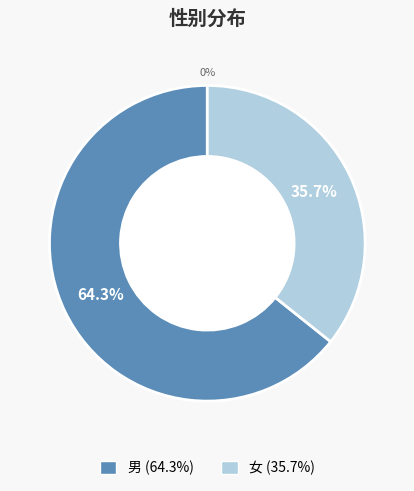

Is 女 the majority of the pie?

No